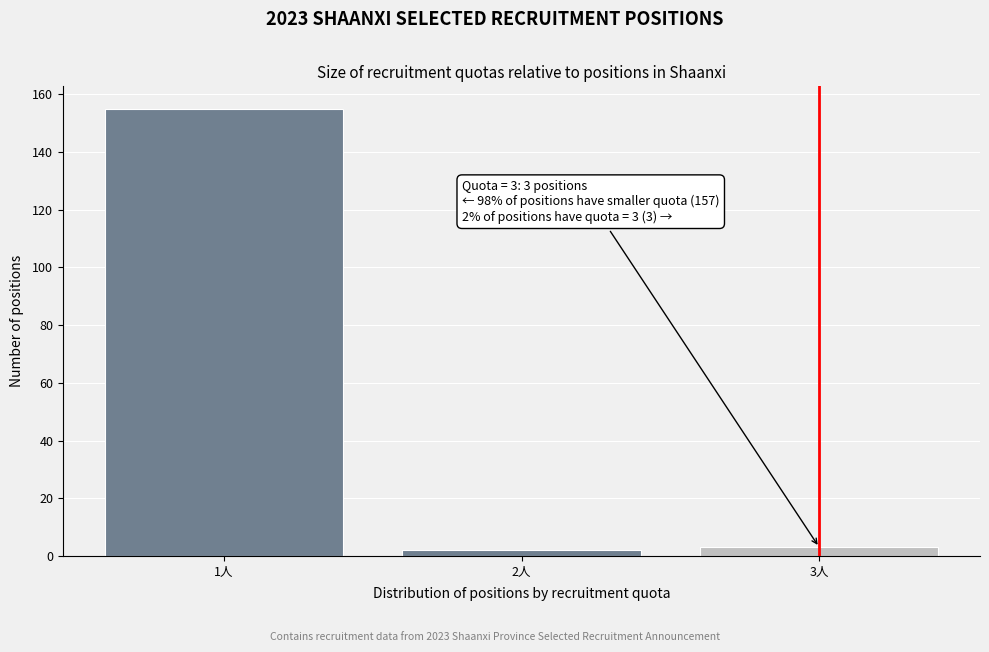

Reading left to right, extract all data points from this chart.

155	2	3